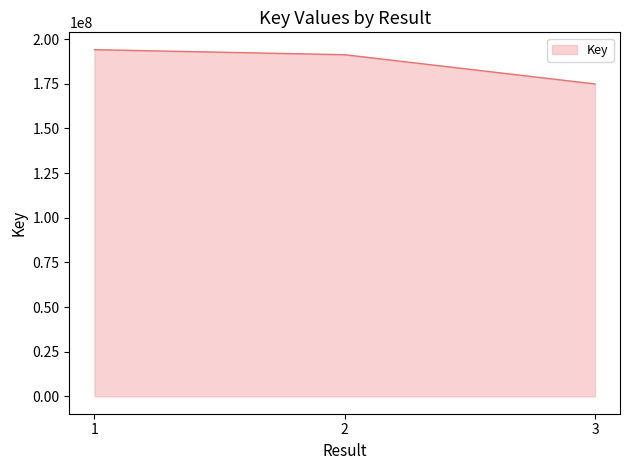

What is the maximum value shown in the chart?

194054794